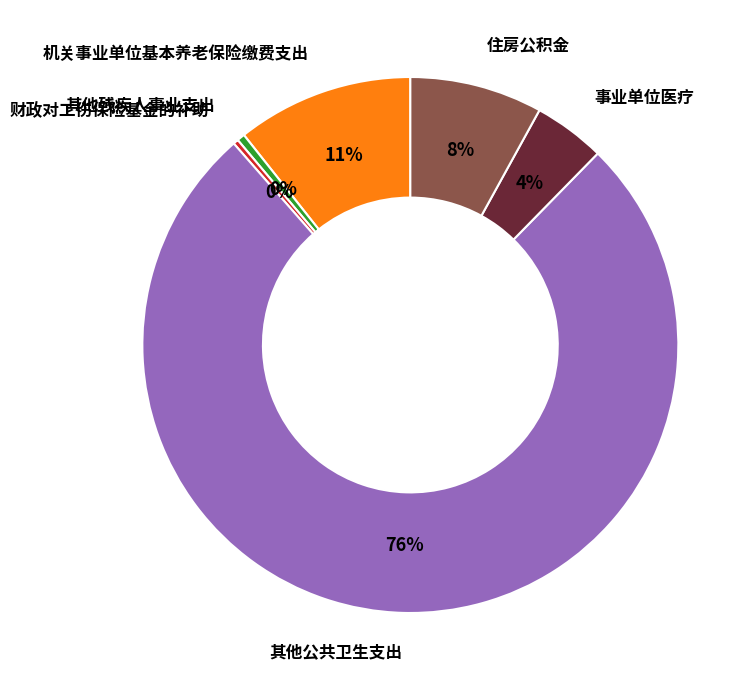

How many slices are in this pie chart?

6